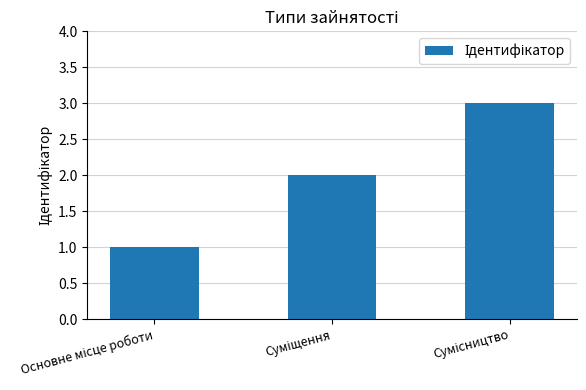

What is the value of the 1st bar from the left?

1